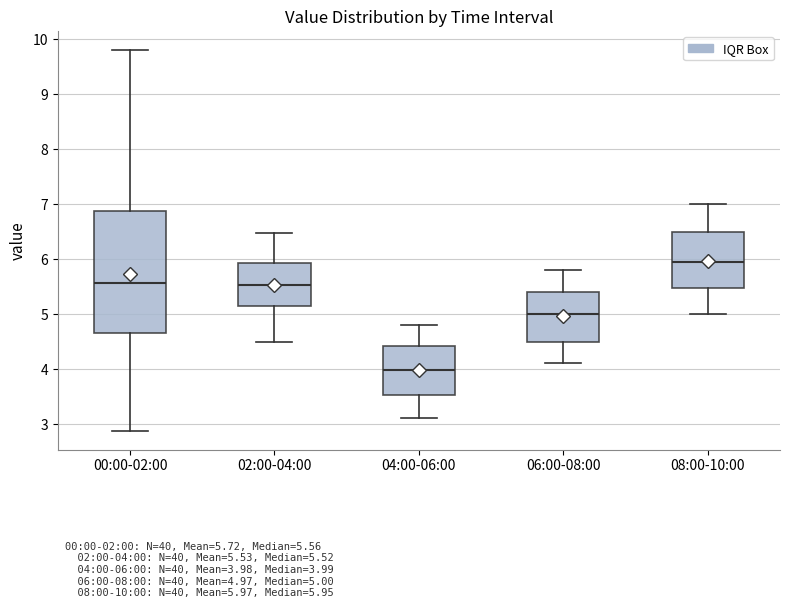

Which box's median line is the lowest?

04:00-06:00